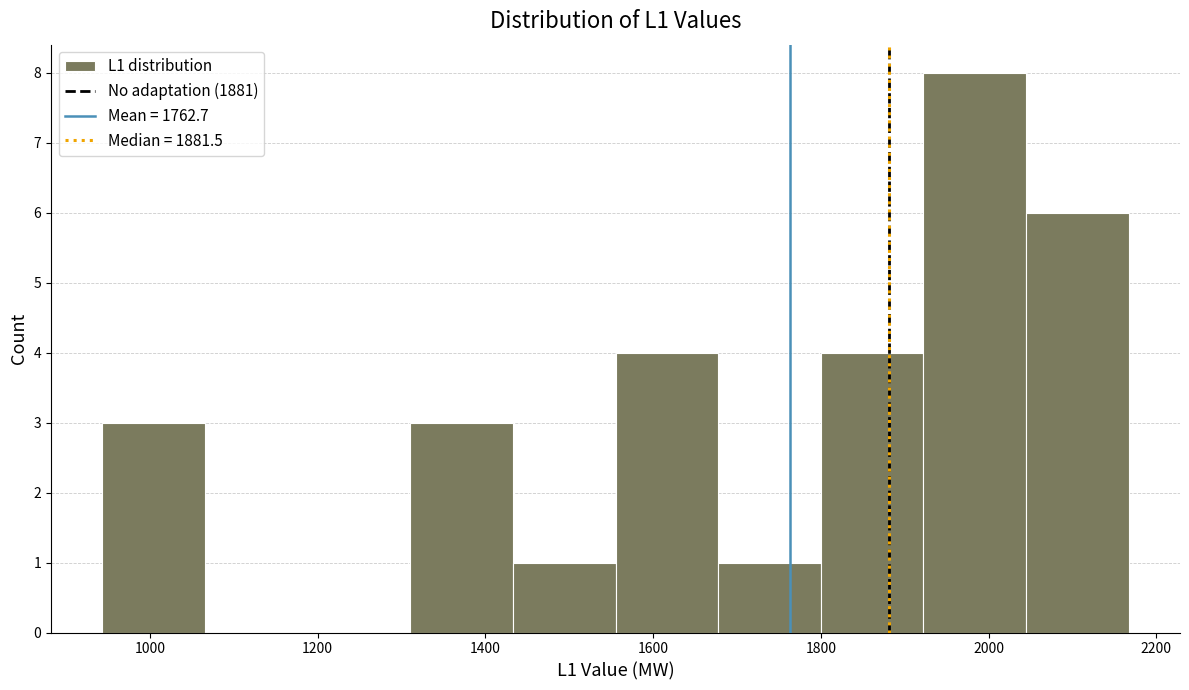

Which range on the x-axis has the tallest bar?

1920 to 2040